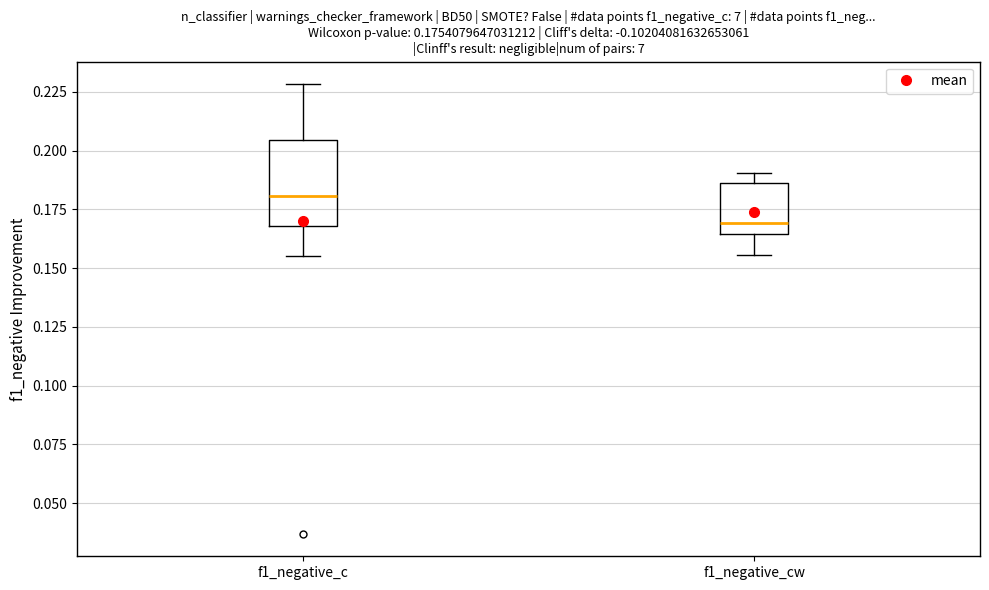

Which box has the highest median line?

f1_negative_c